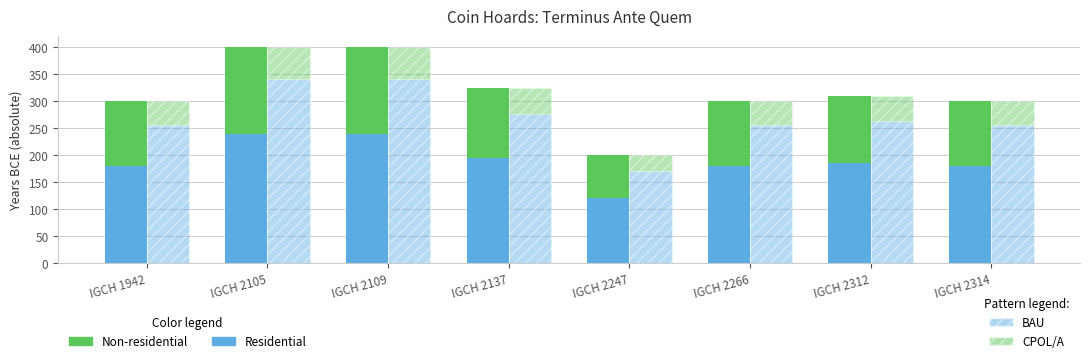

How many data points in BAU are less than 263?

4